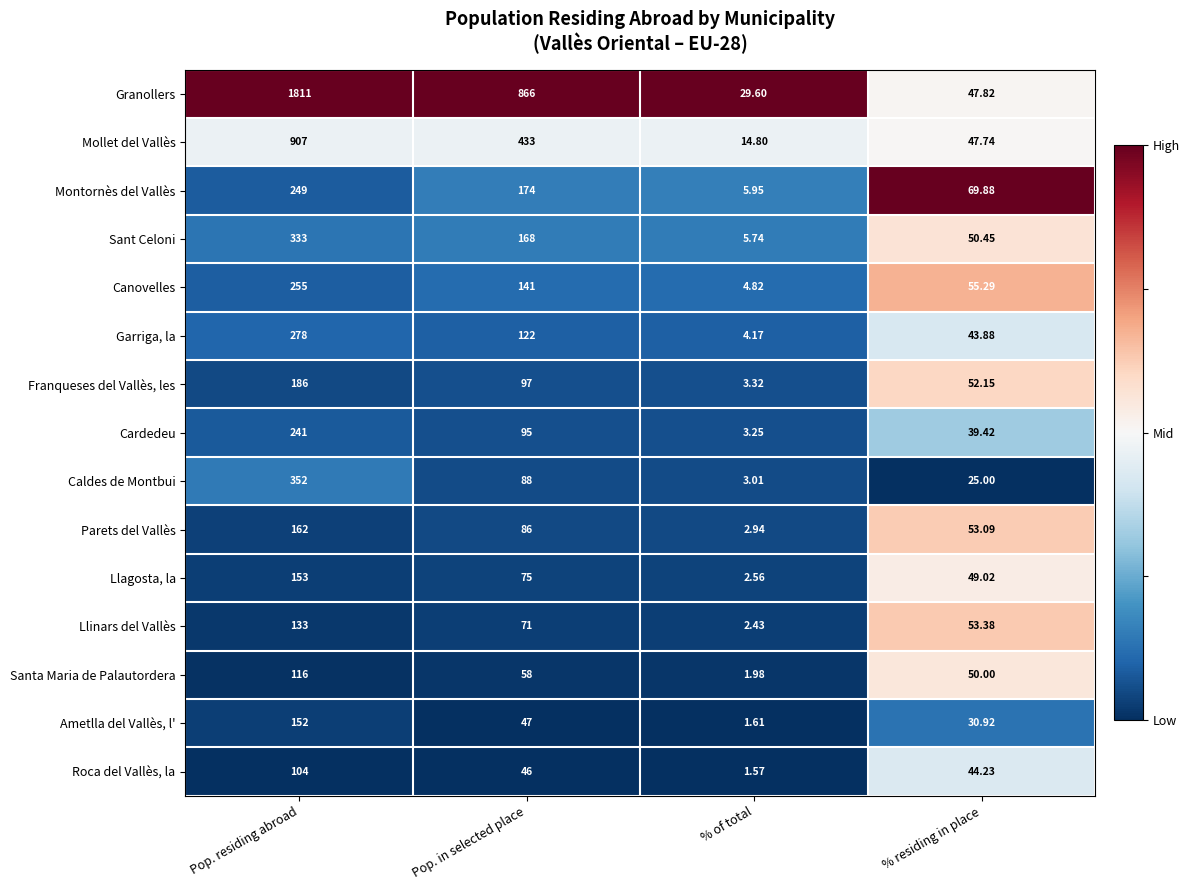

How many categories are shown in the chart?

4